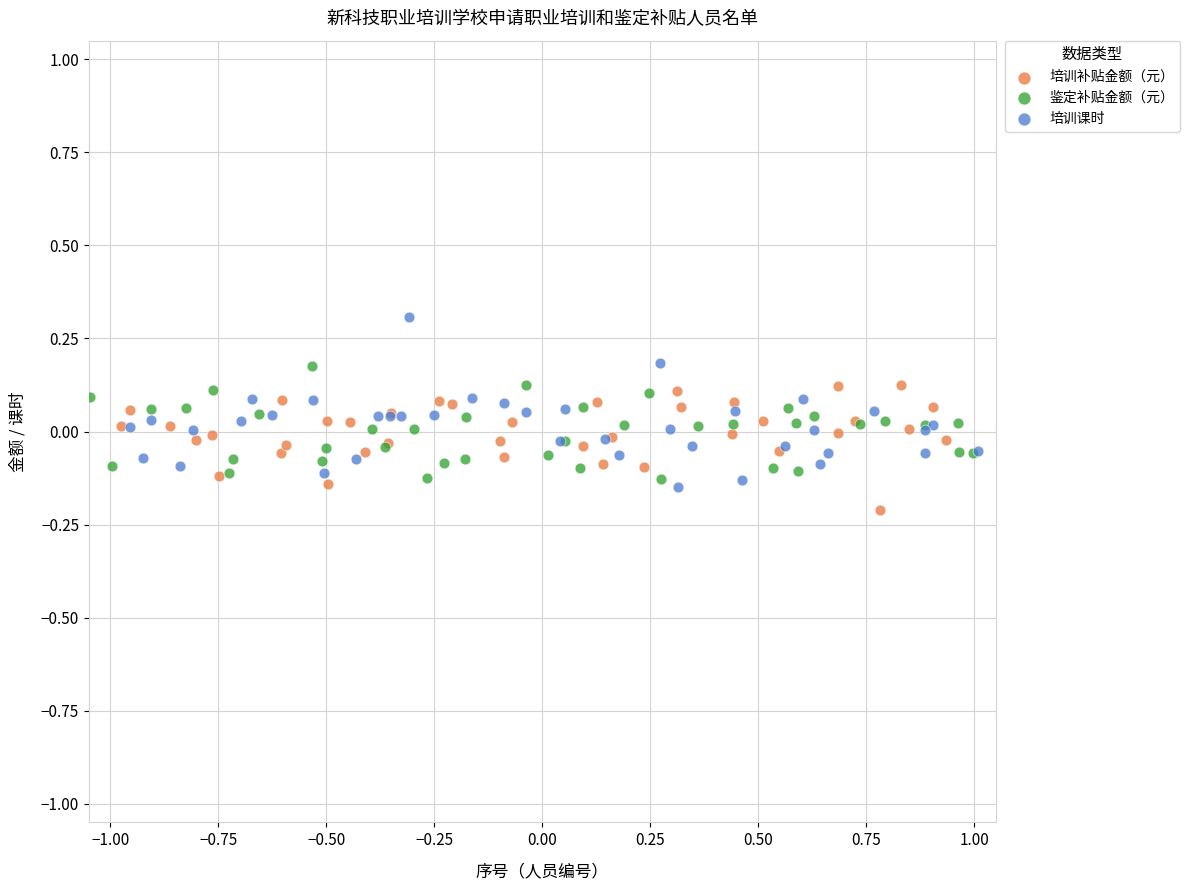

Which series contains the highest Y value?

培训课时